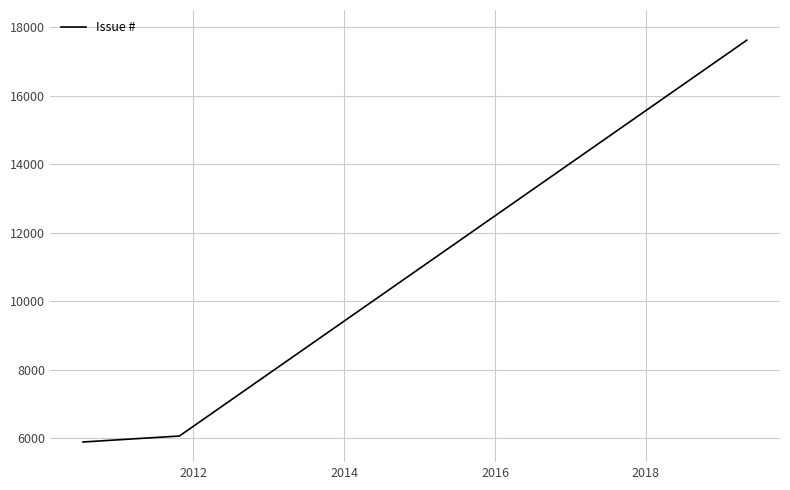

What is the sum of all values?

29570